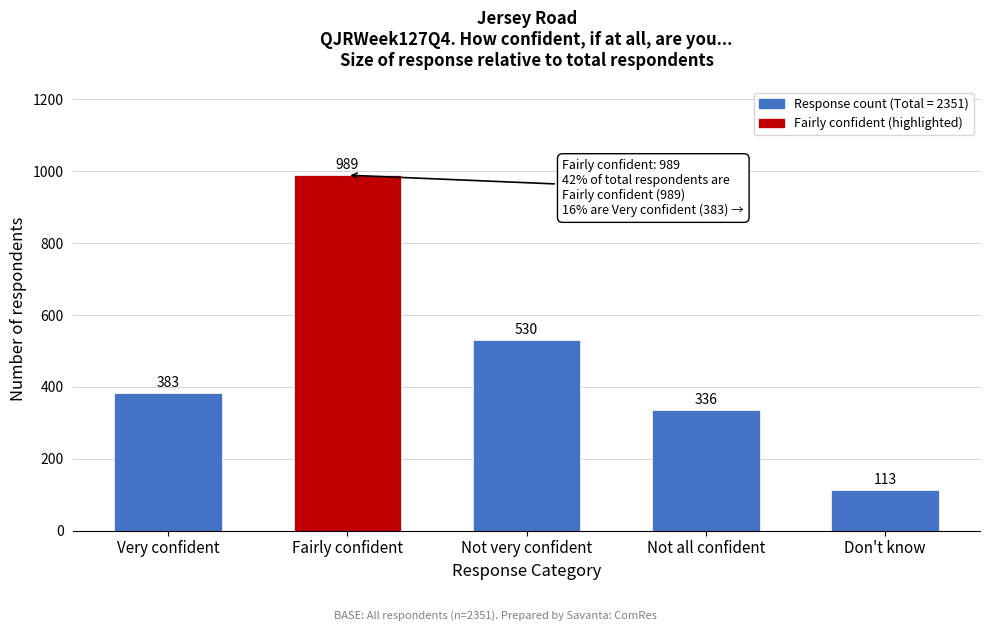

Reading left to right, list all the values displayed in this chart.

Very confident=383	Fairly confident=989	Not very confident=530	Not all confident=336	Don't know=113